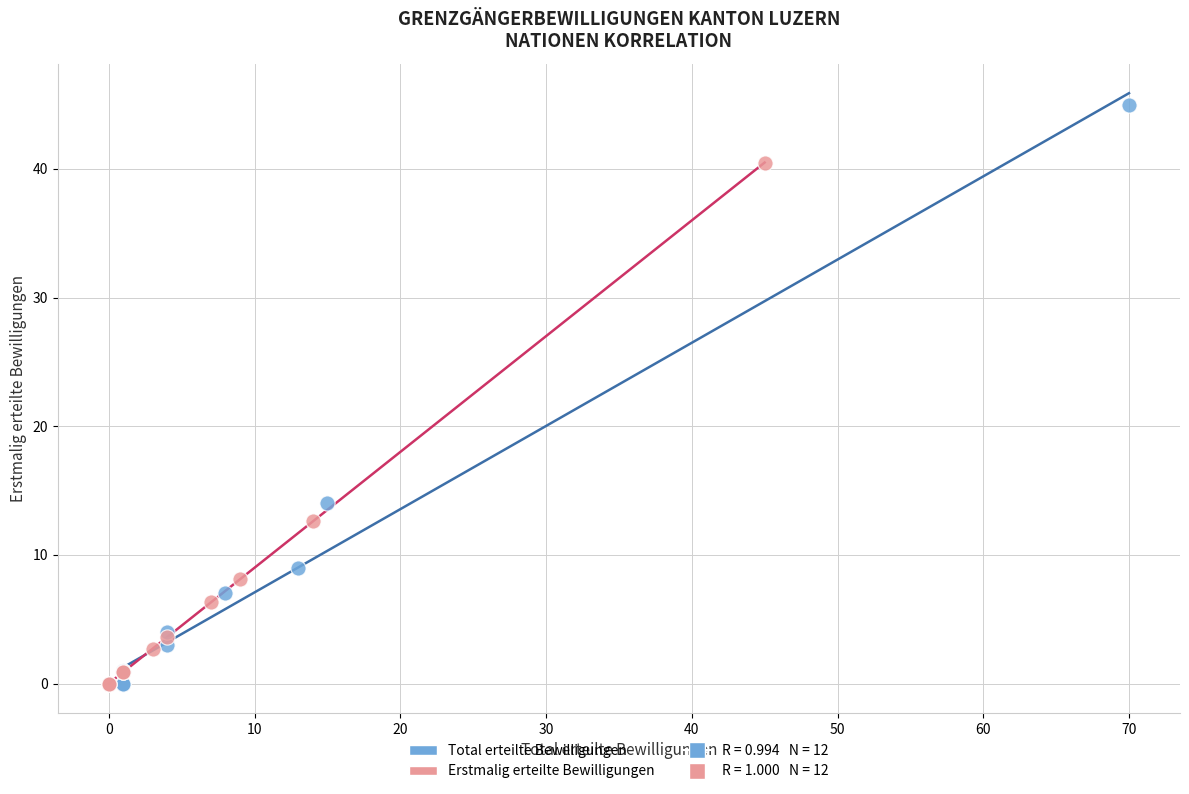

Which series contains the highest Y value?

Total erteilte Bewilligungen